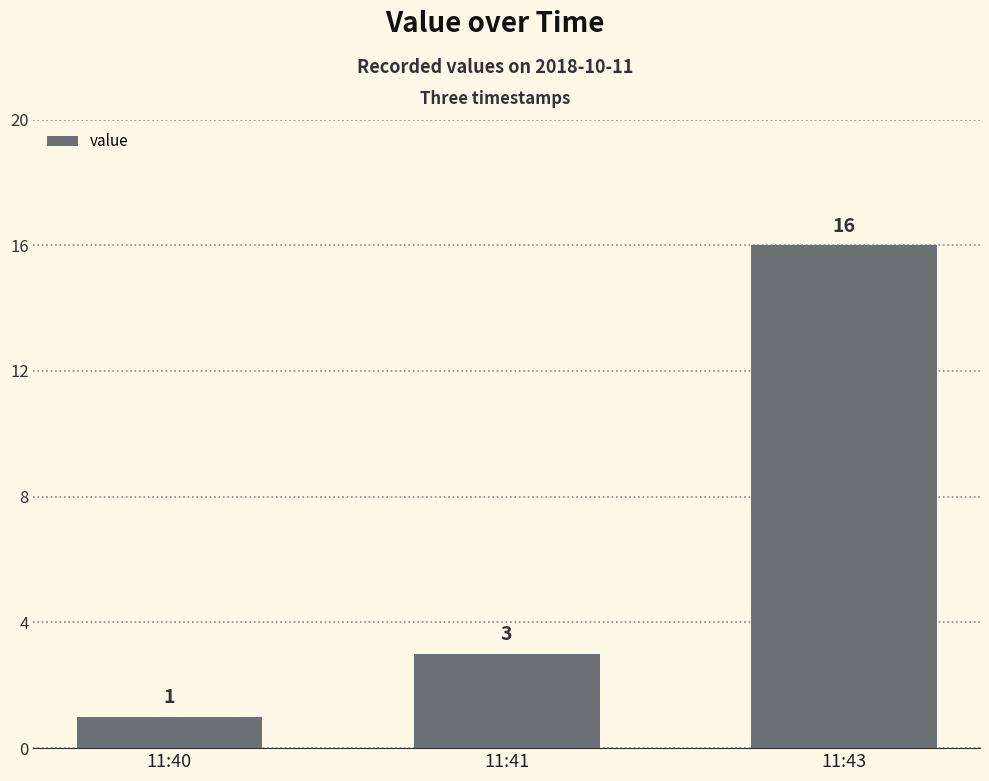

What is the value of the 3rd bar from the left?

16